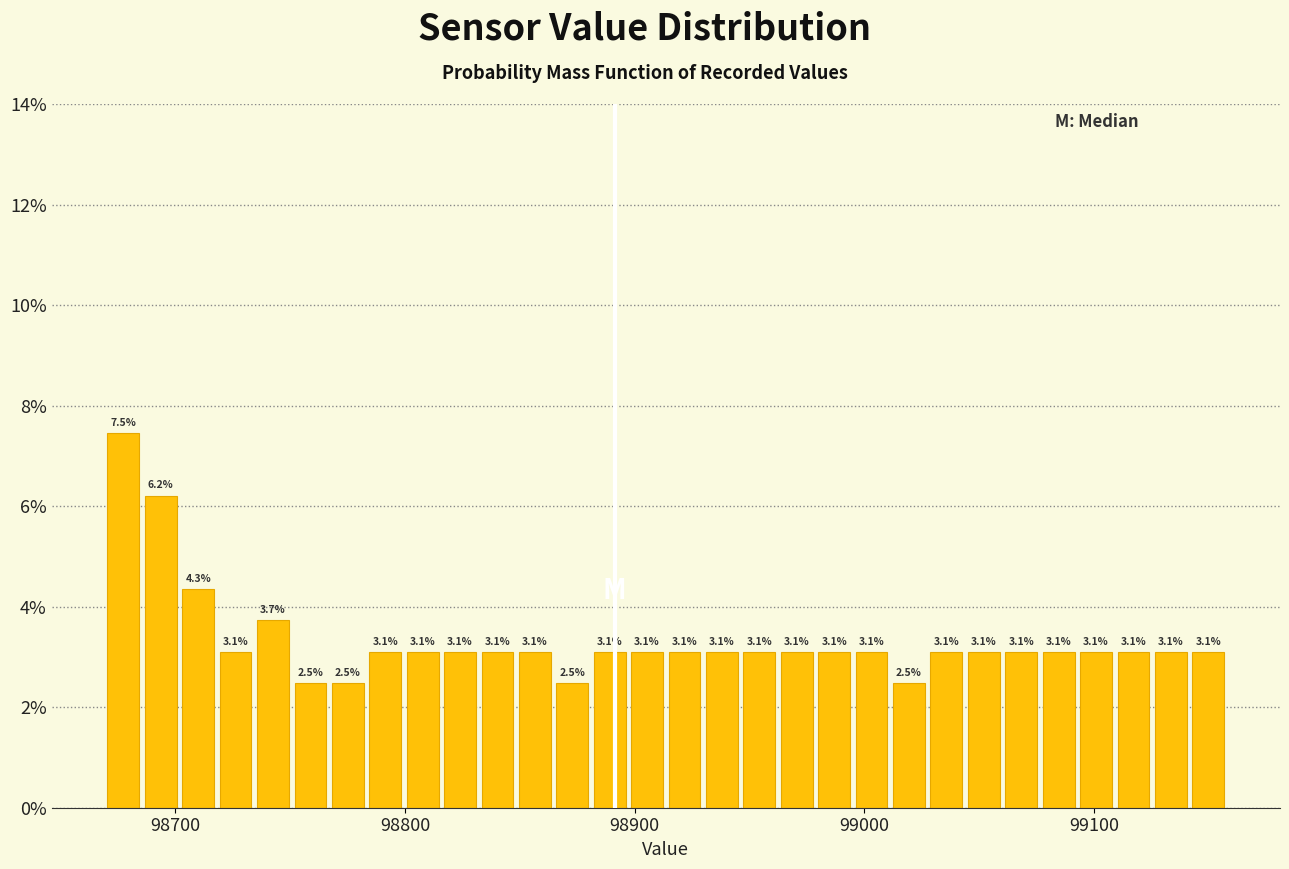

Around what value on the x-axis is the tallest bar? Give the approximate position of its centre, as read against the axis.

98680